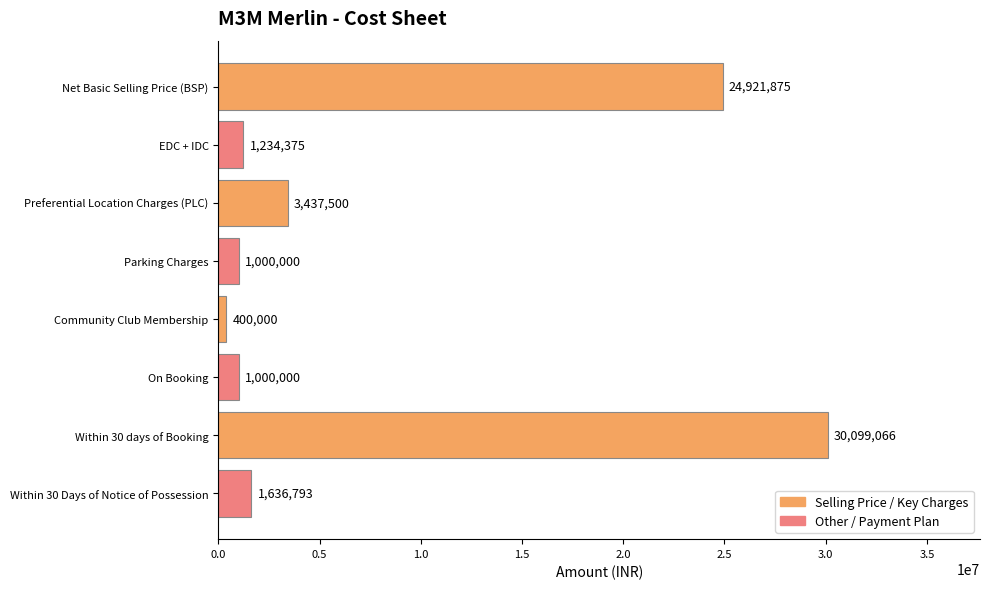

What is the difference between the maximum and minimum values?

29699066.4